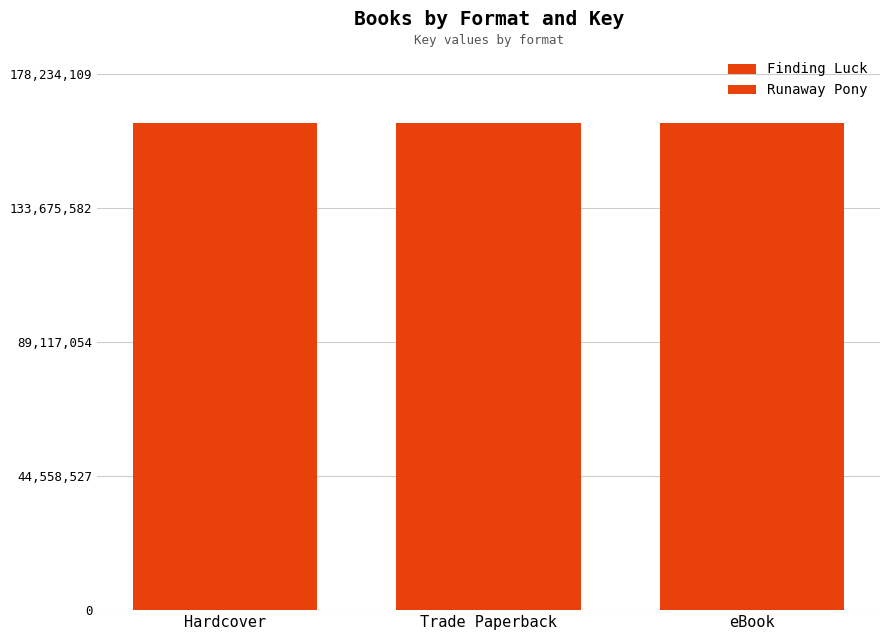

How many series are shown in this chart?

2